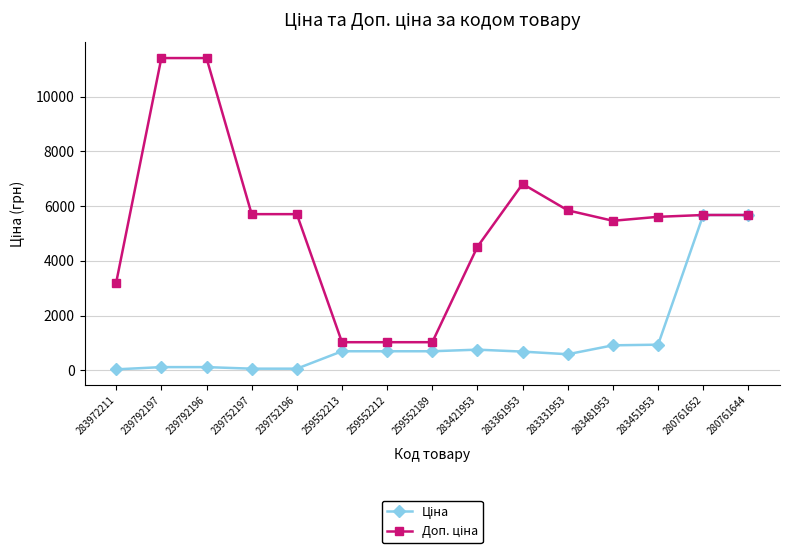

What is the maximum value shown in the chart?

11410.0